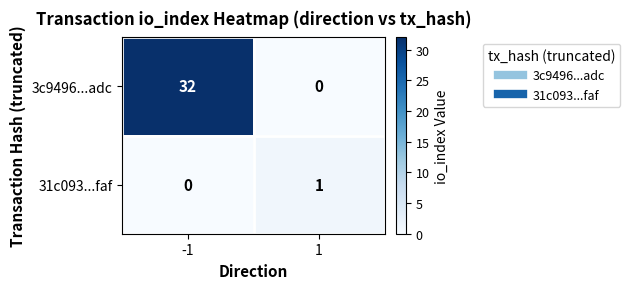

At which category is the sum across all series the highest?

-1